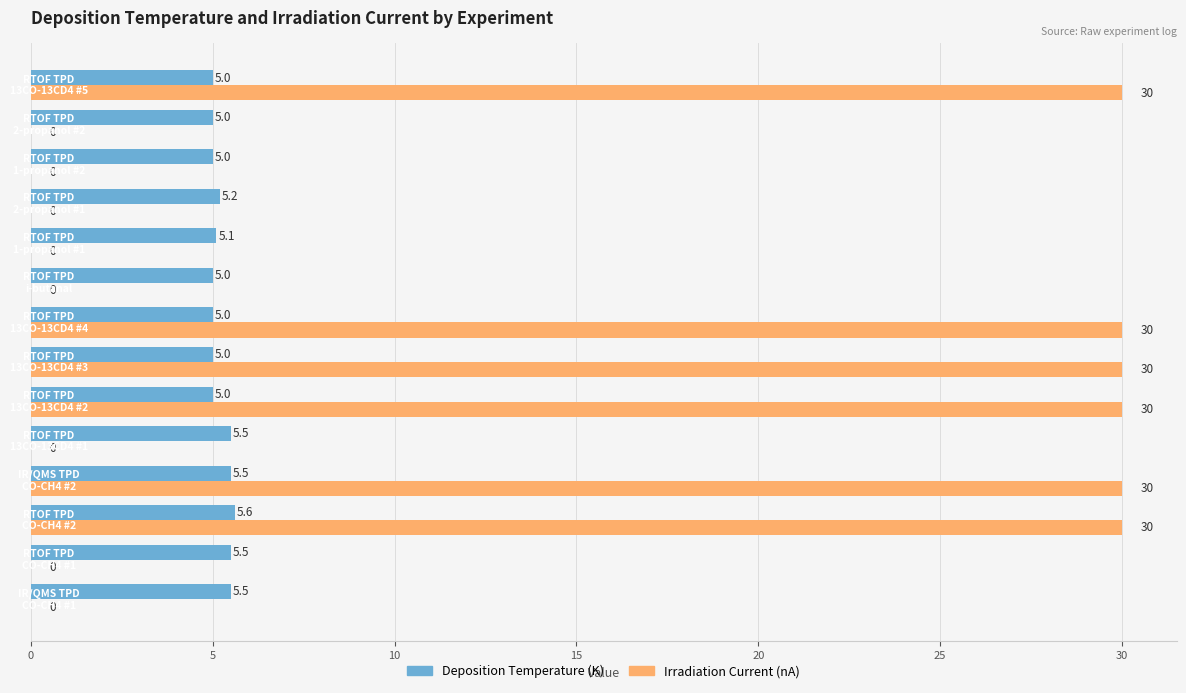

How many Irradiation Current (nA) values are between 0 and 30?

14